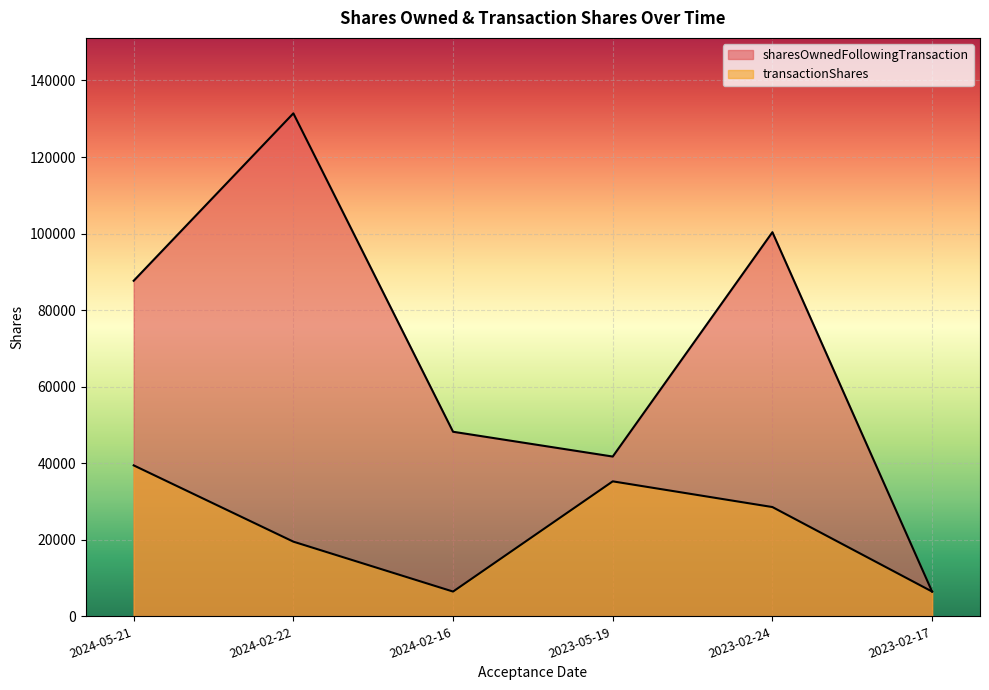

What is the label of the 3rd point from the left?

2024-02-16